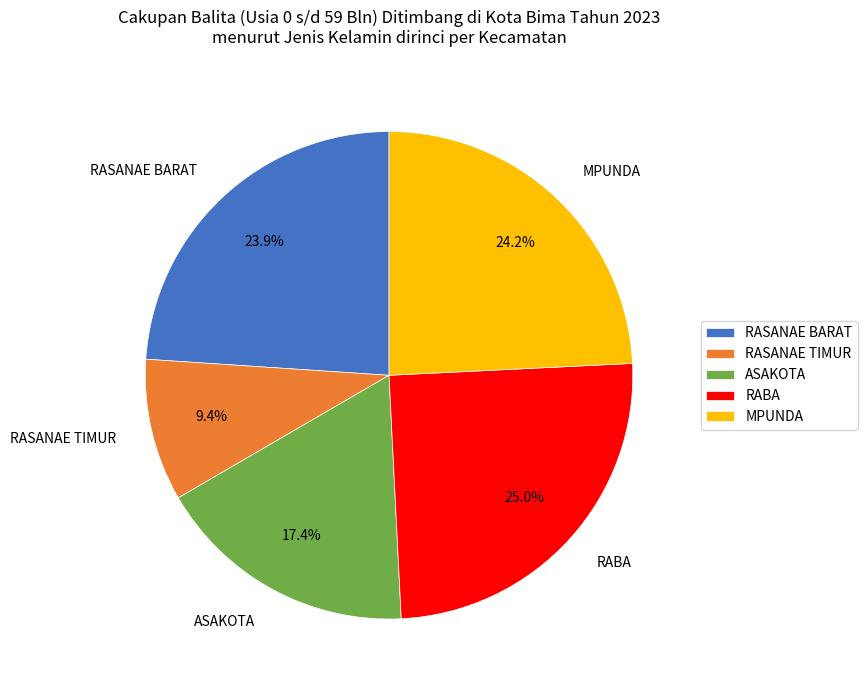

Does ASAKOTA account for over 50% of the chart?

No